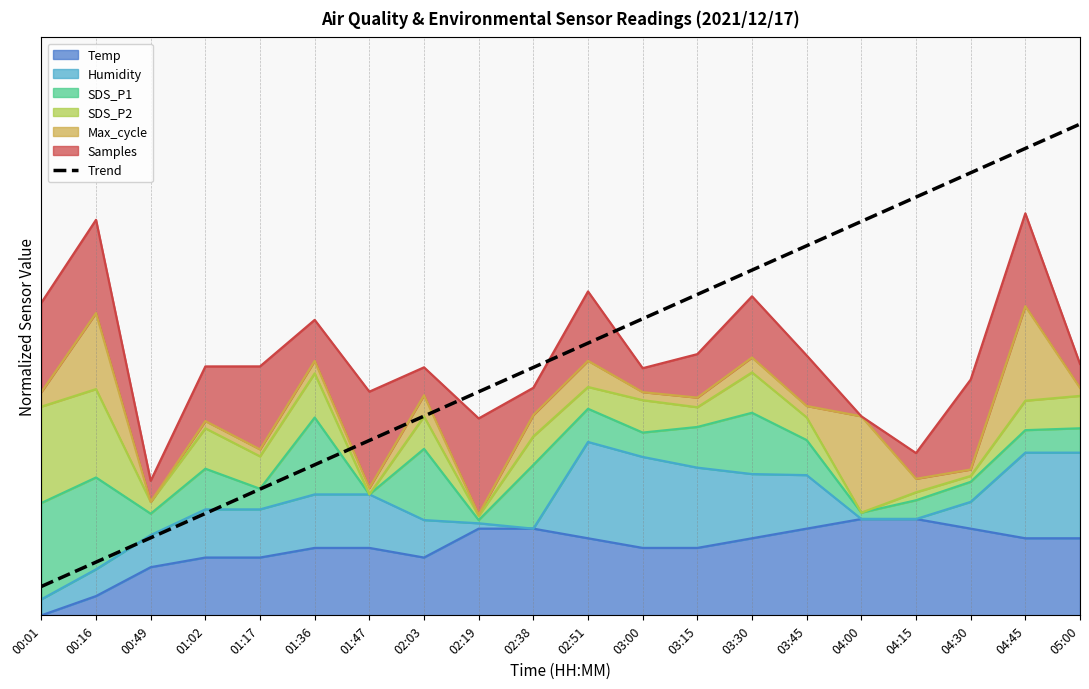

What position from the left is 03:45?

15